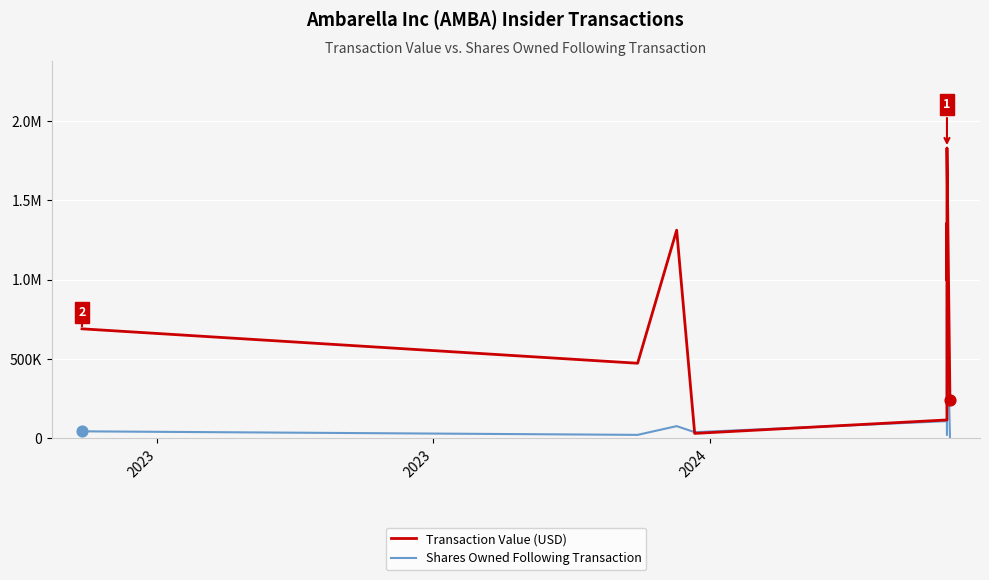

What are all the series names shown in the legend?

Transaction Value (USD), Shares Owned Following Transaction